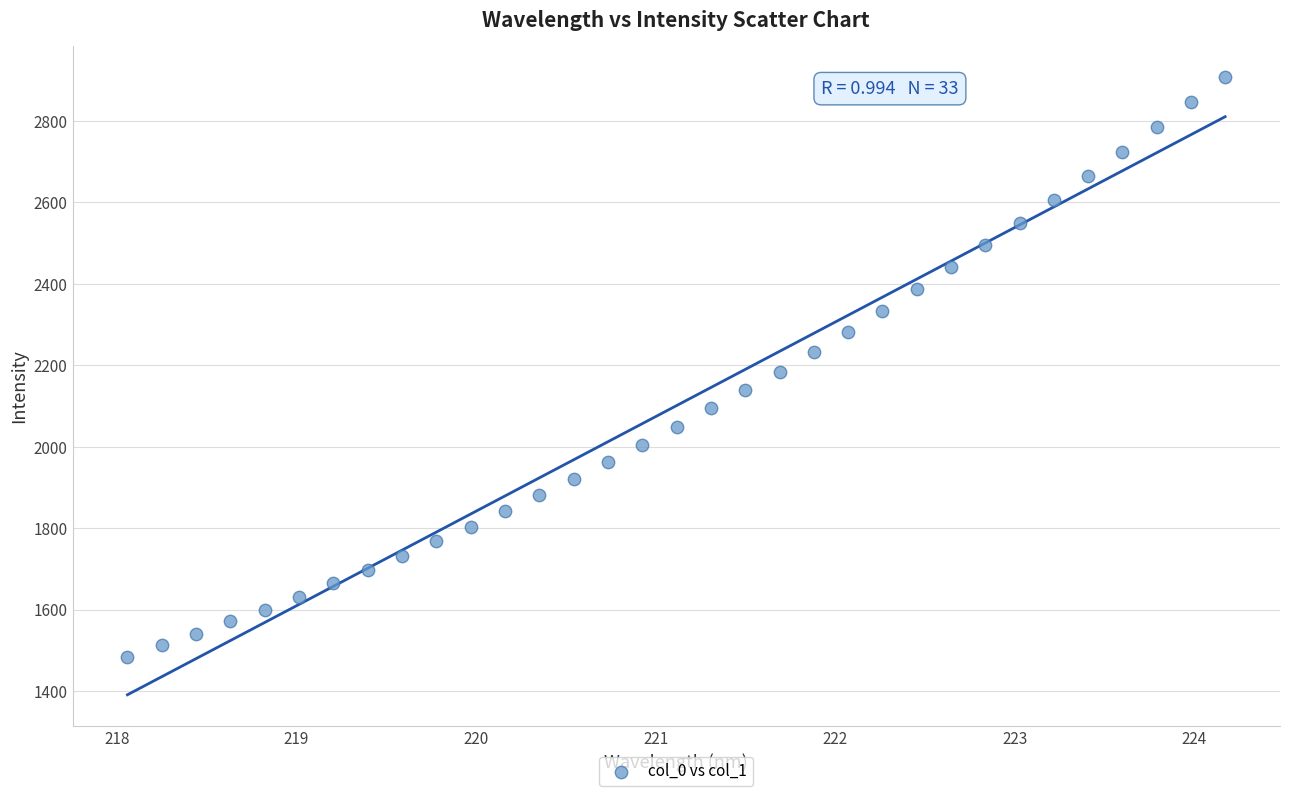

What is the range of X values (max minus min)?

6.1